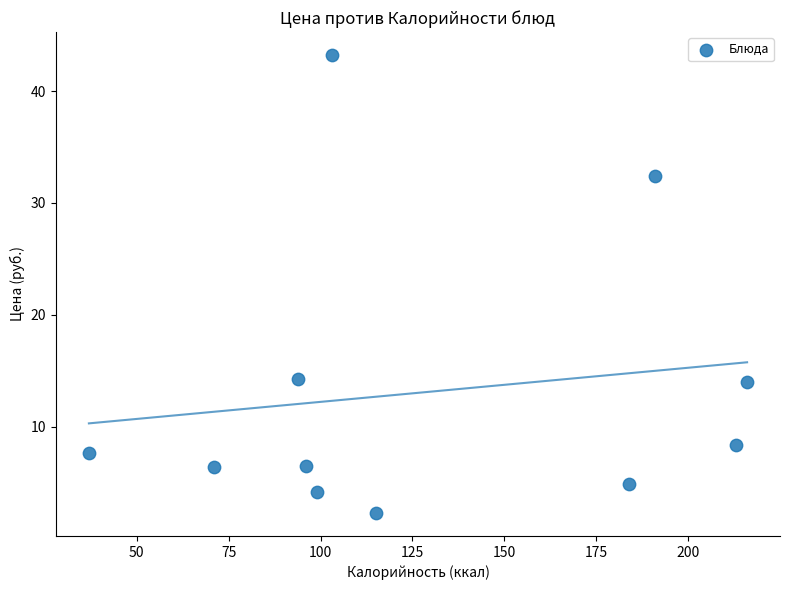

What is the range of X values (max minus min)?

179.0